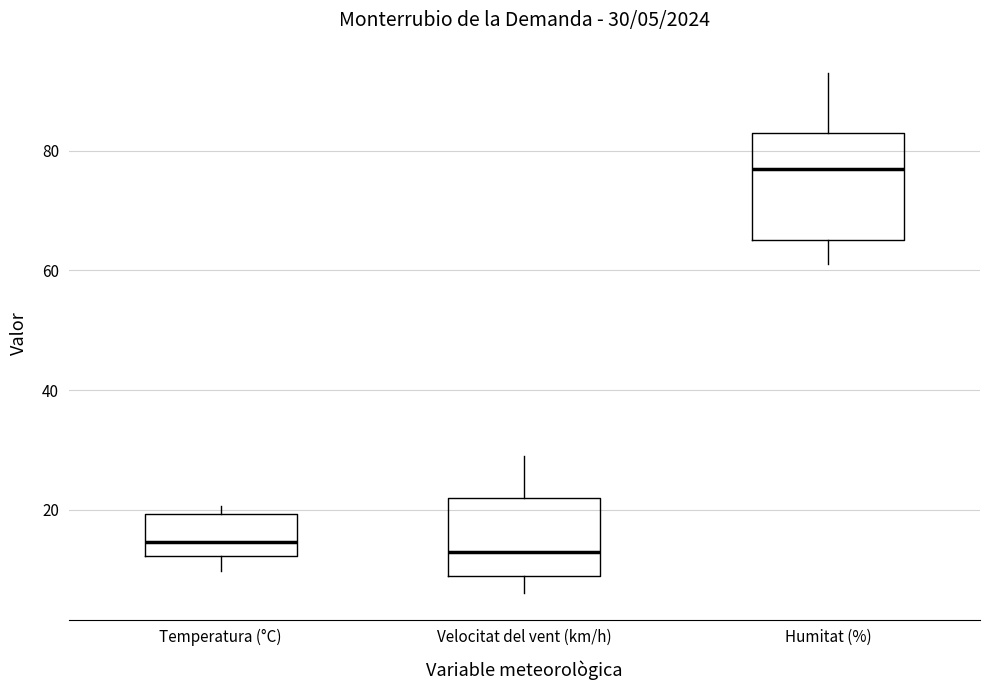

Which box's median line is the highest?

Humitat (%)